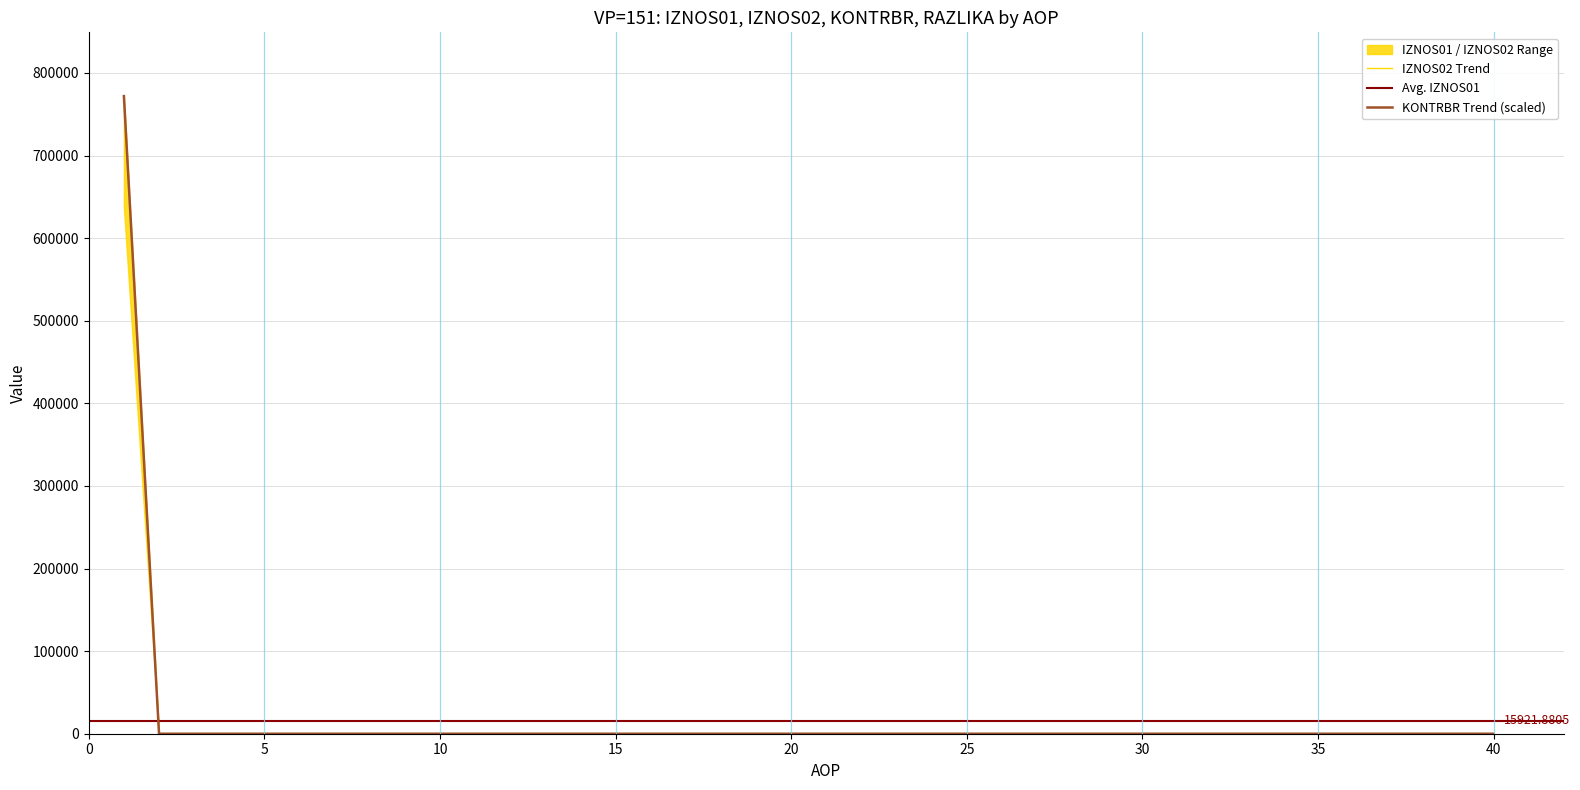

True or false: IZNOS02 has a value of 0.0 at 19.

True